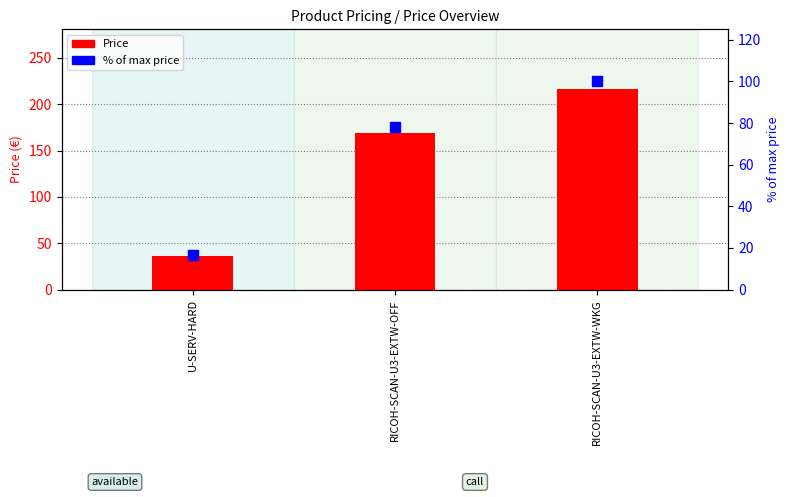

Which series contains the lowest Y value?

% of max price